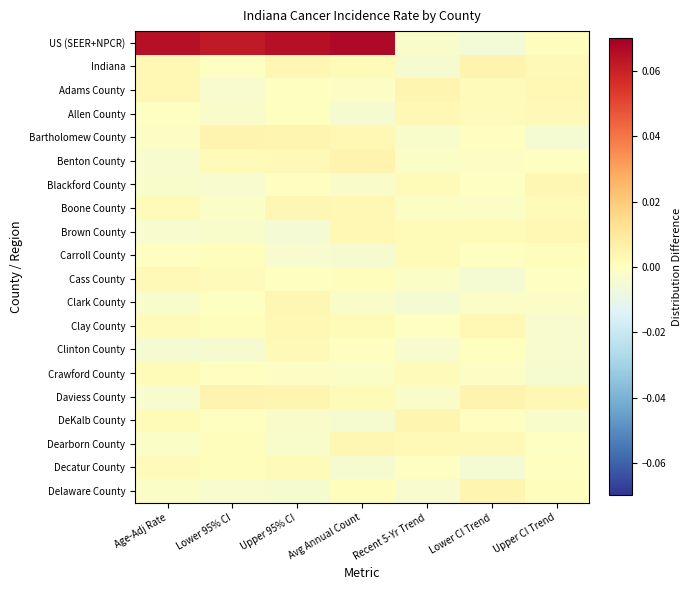

Rank the series by their maximum value, from lowest to highest.

Decatur County, Carroll County, Crawford County, Clinton County, Cass County, Brown County, Clay County, Allen County, Boone County, Blackford County, Clark County, Dearborn County, DeKalb County, Delaware County, Adams County, Benton County, Daviess County, Bartholomew County, Indiana, US (SEER+NPCR)